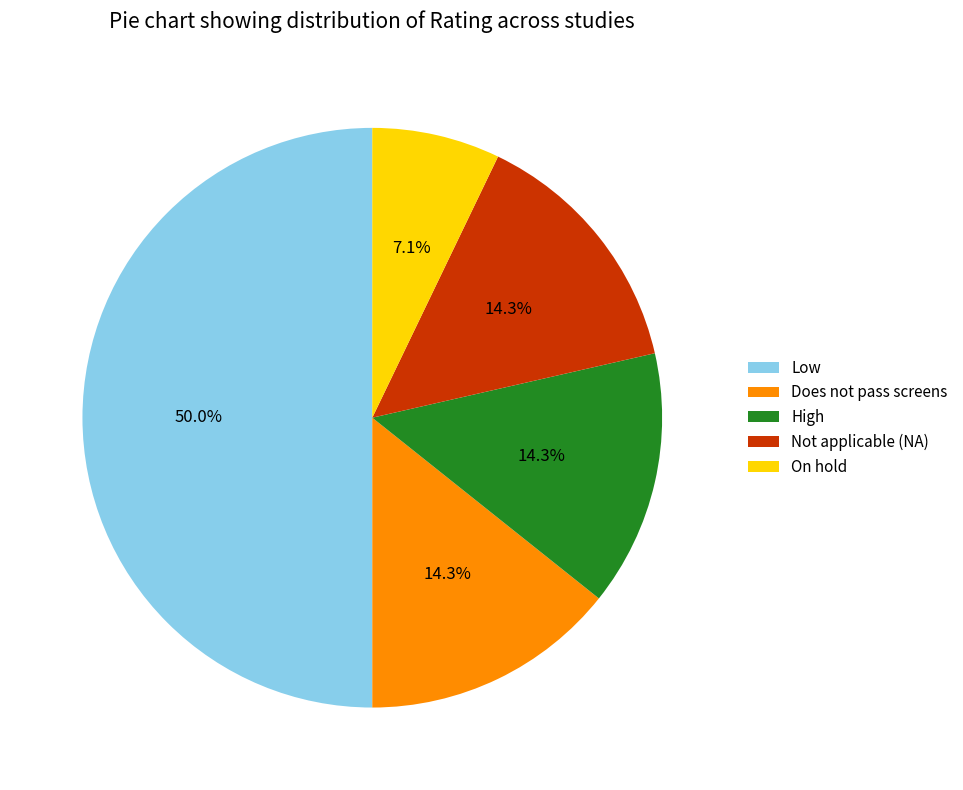

To the nearest percent, what is the average slice percentage?

20%